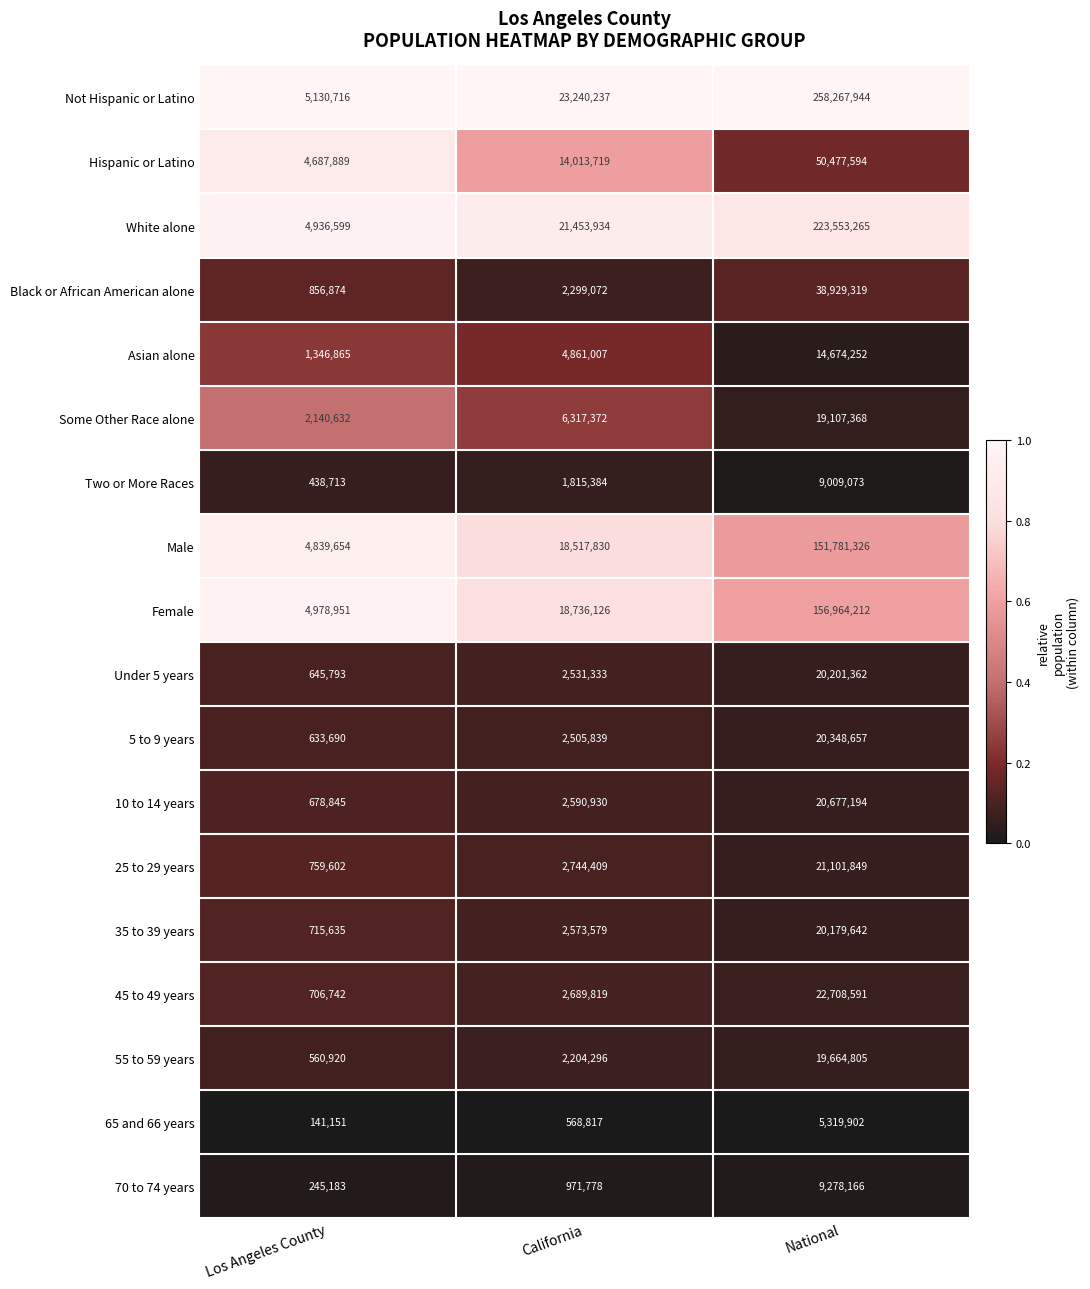

Which series changed the most between California and National?

Not Hispanic or Latino